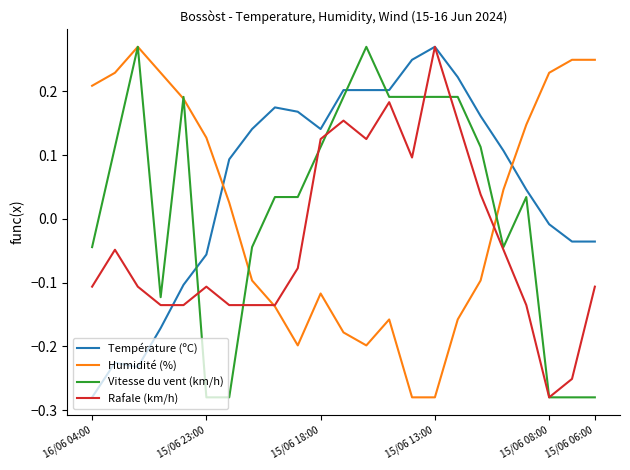

True or false: Température (ºC) and Vitesse du vent (km/h) cross at least once.

True